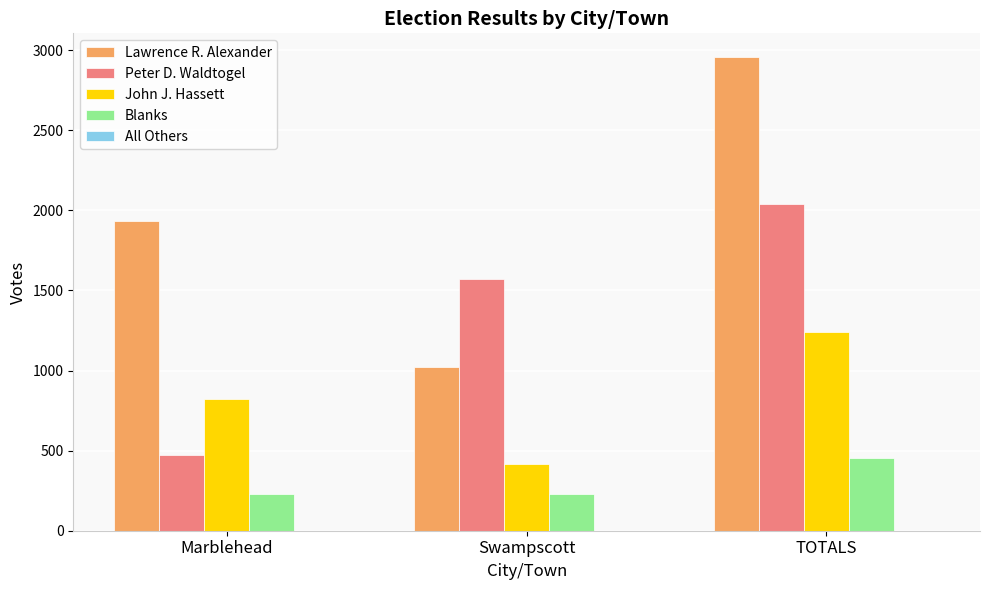

What is the spread (max minus min) of values at TOTALS?

2501